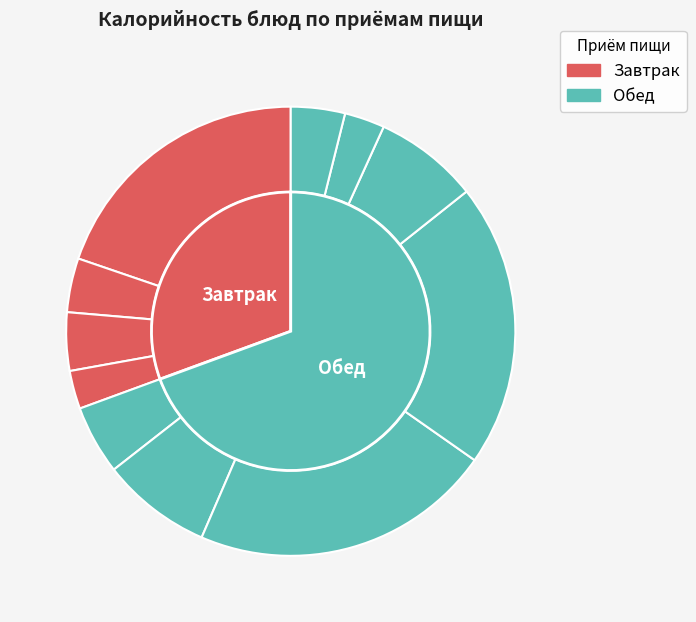

What portion of the pie excludes хлеб бел.?

92.5%